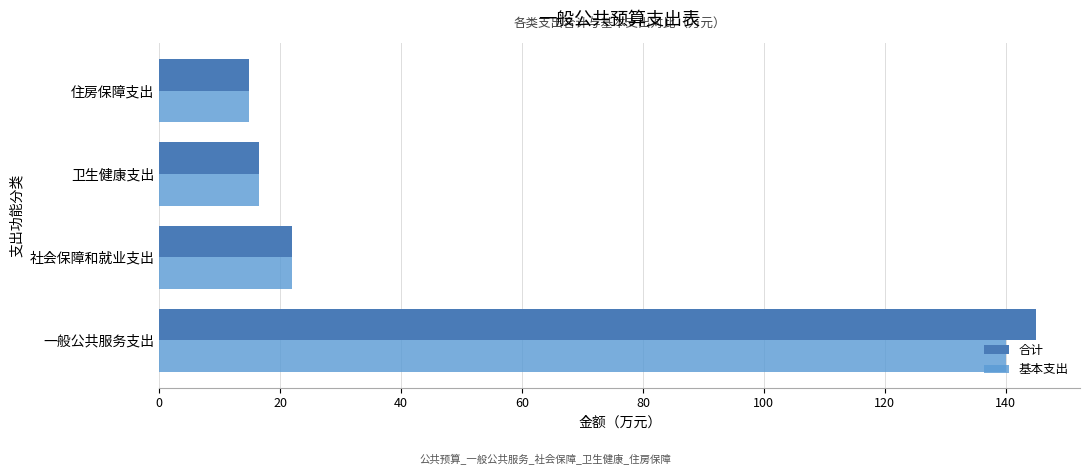

What value does the 基本支出 series have at 卫生健康支出?

16.6